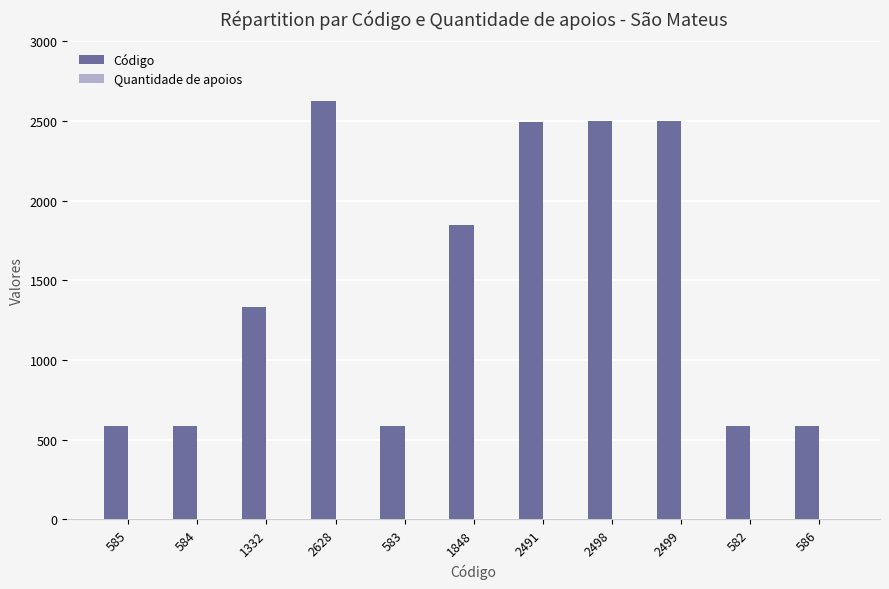

The Código series shows 582 at 582. True or false?

True